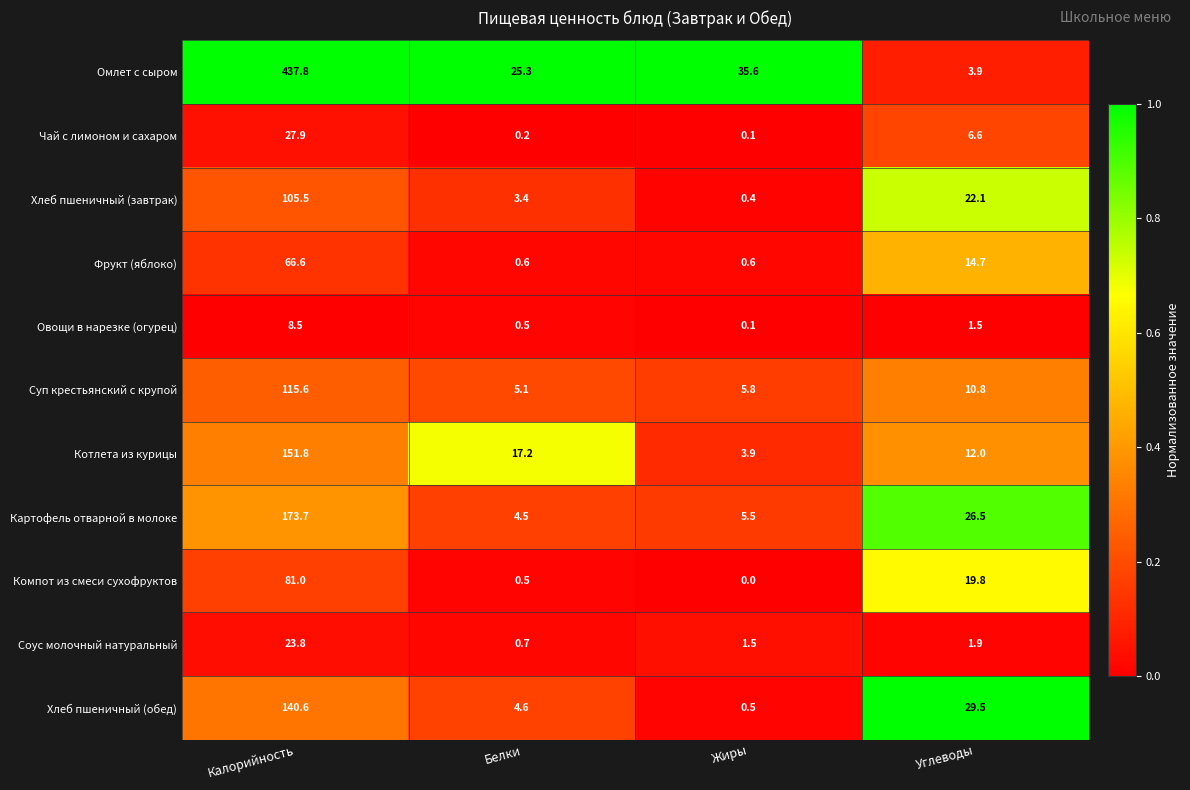

Which series has the largest range (max minus min)?

Омлет с сыром